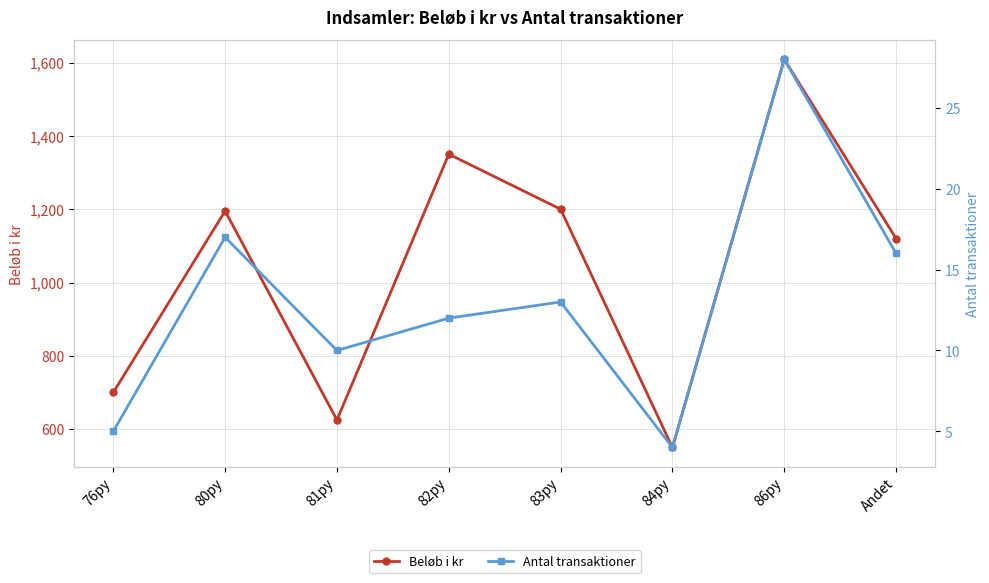

What is the label of the 3rd point from the left?

81py